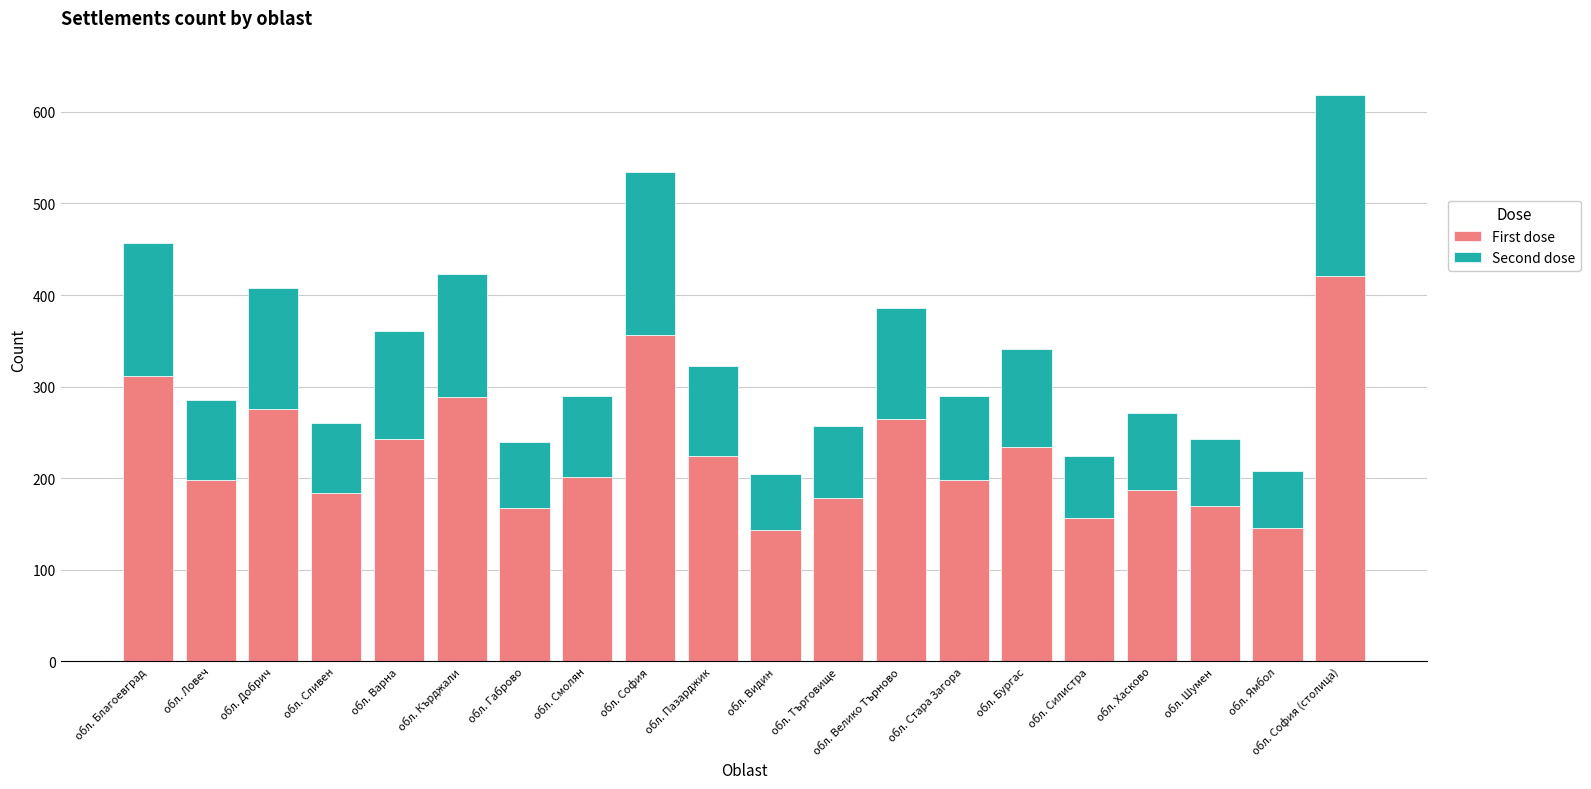

How many data points does each series have?

20